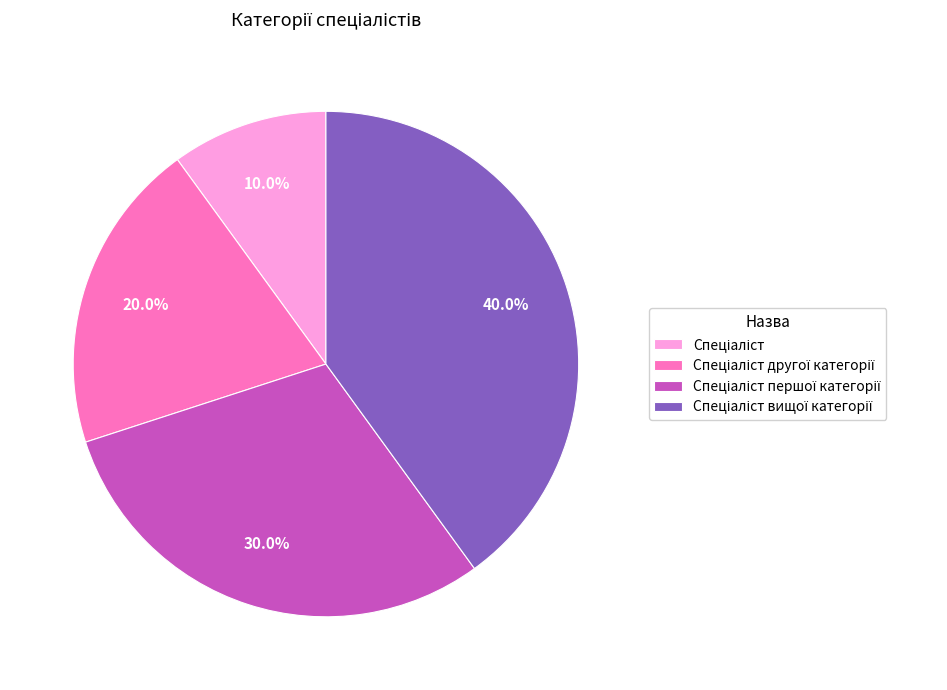

To the nearest percent, what is the average slice percentage?

25%